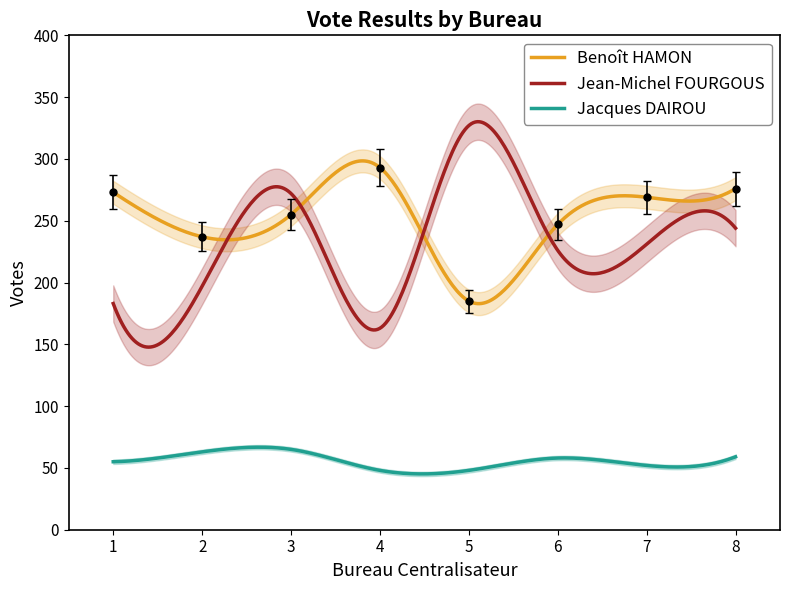

How many times do Jean-Michel FOURGOUS and Benoît HAMON cross each other?

4